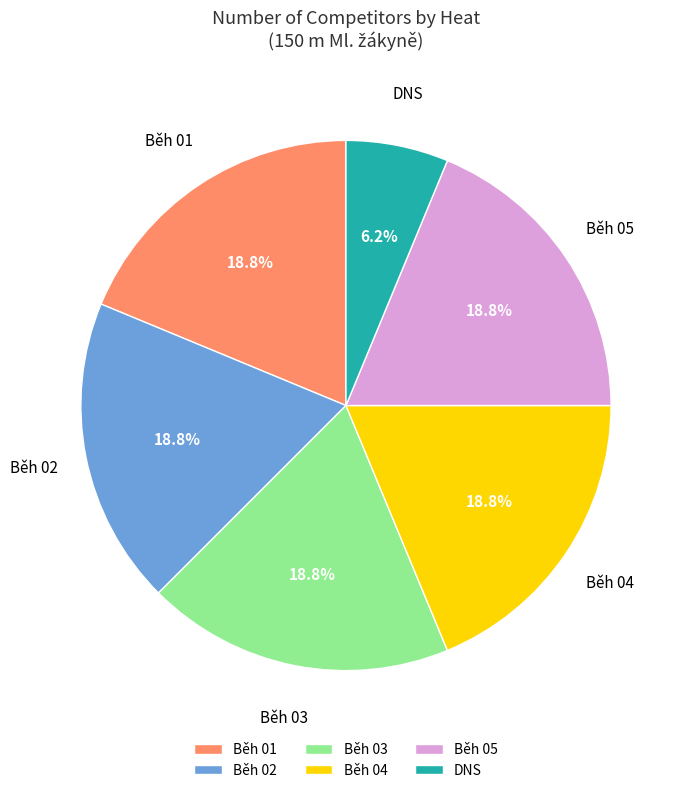

How many segments does this pie chart have?

6